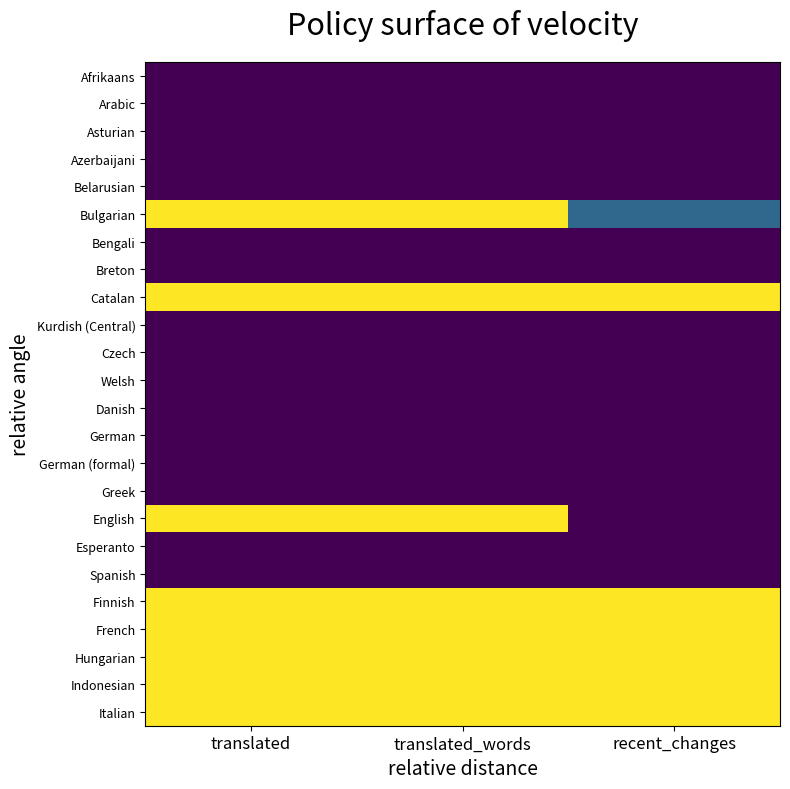

What is the greatest value displayed?

1.0